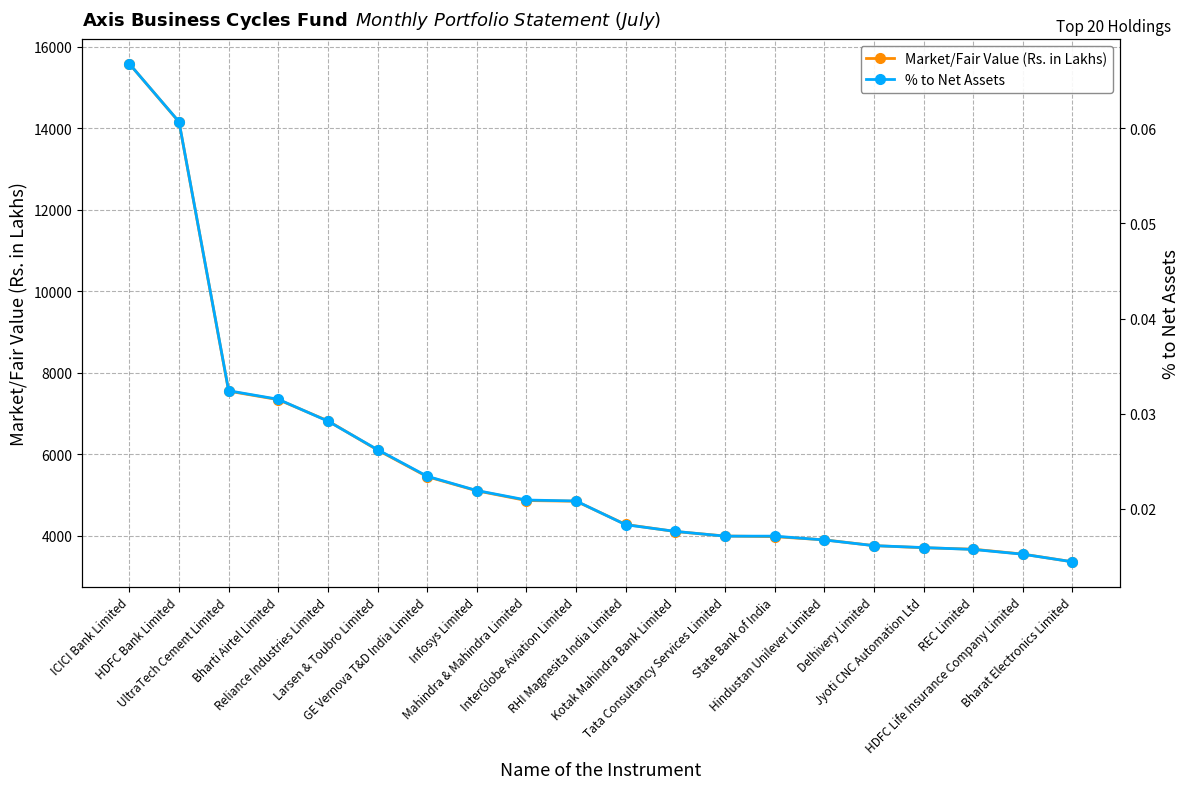

What position from the right is Jyoti CNC Automation Ltd?

4